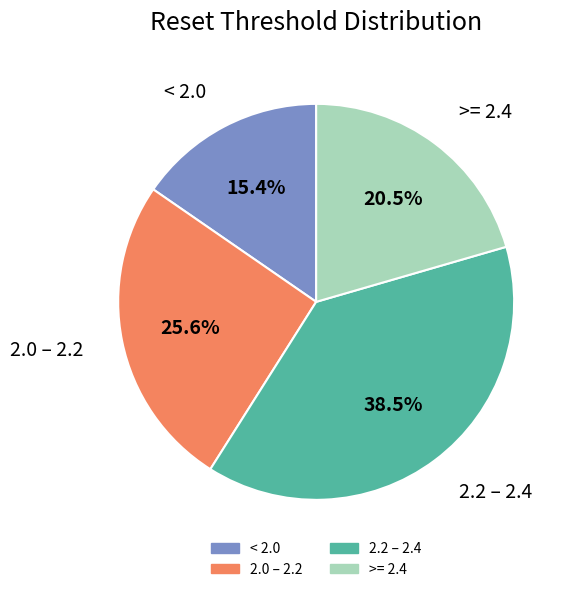

Does any single category account for the majority?

No